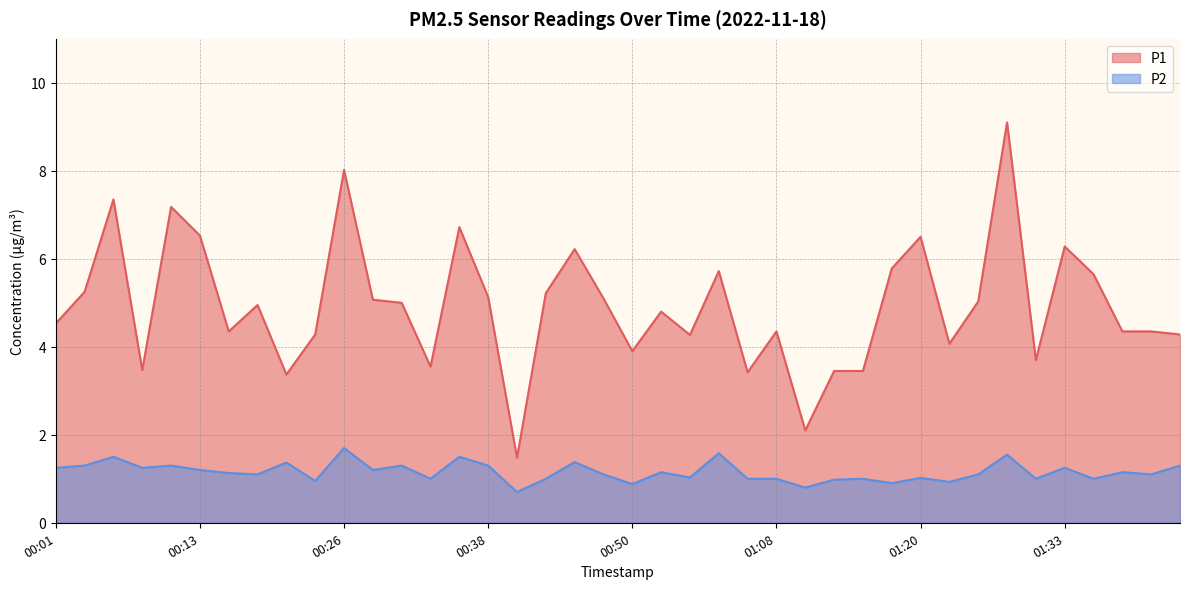

Between 00:38 and 00:13, which is larger?

00:13